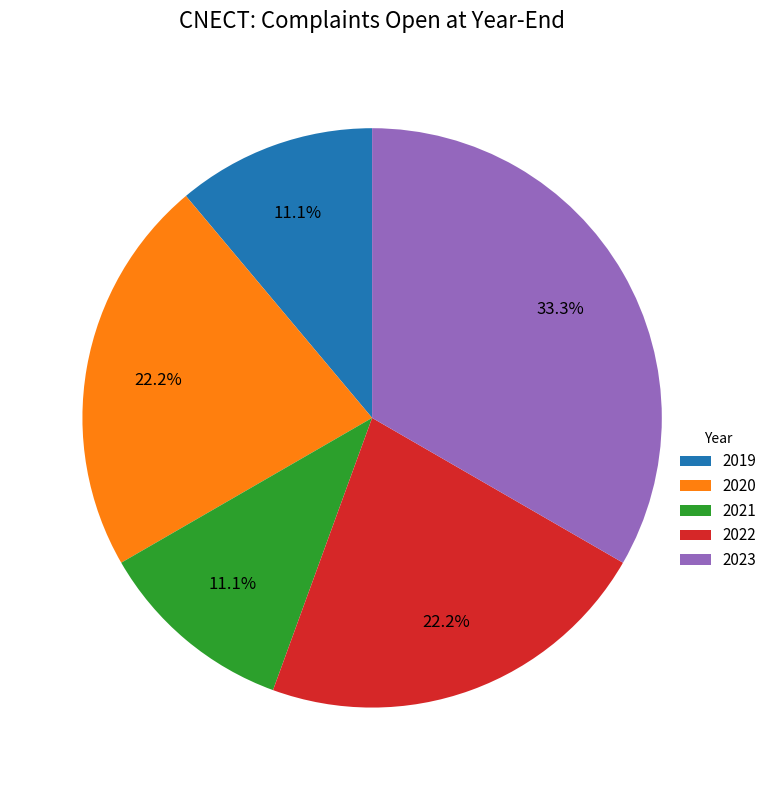

What is the ratio of the value at 2020 to the value at 2019?

2.0